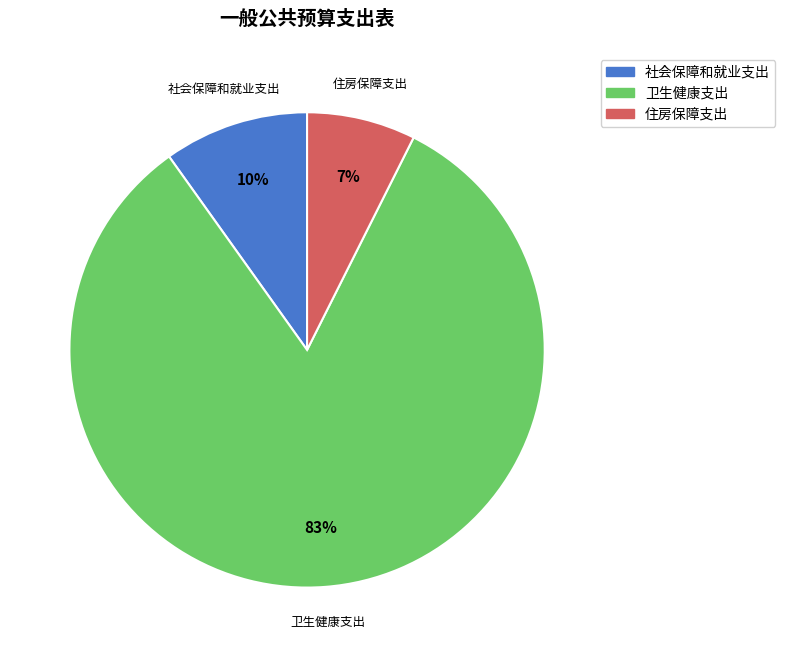

Between 卫生健康支出 and 社会保障和就业支出, which is larger?

卫生健康支出